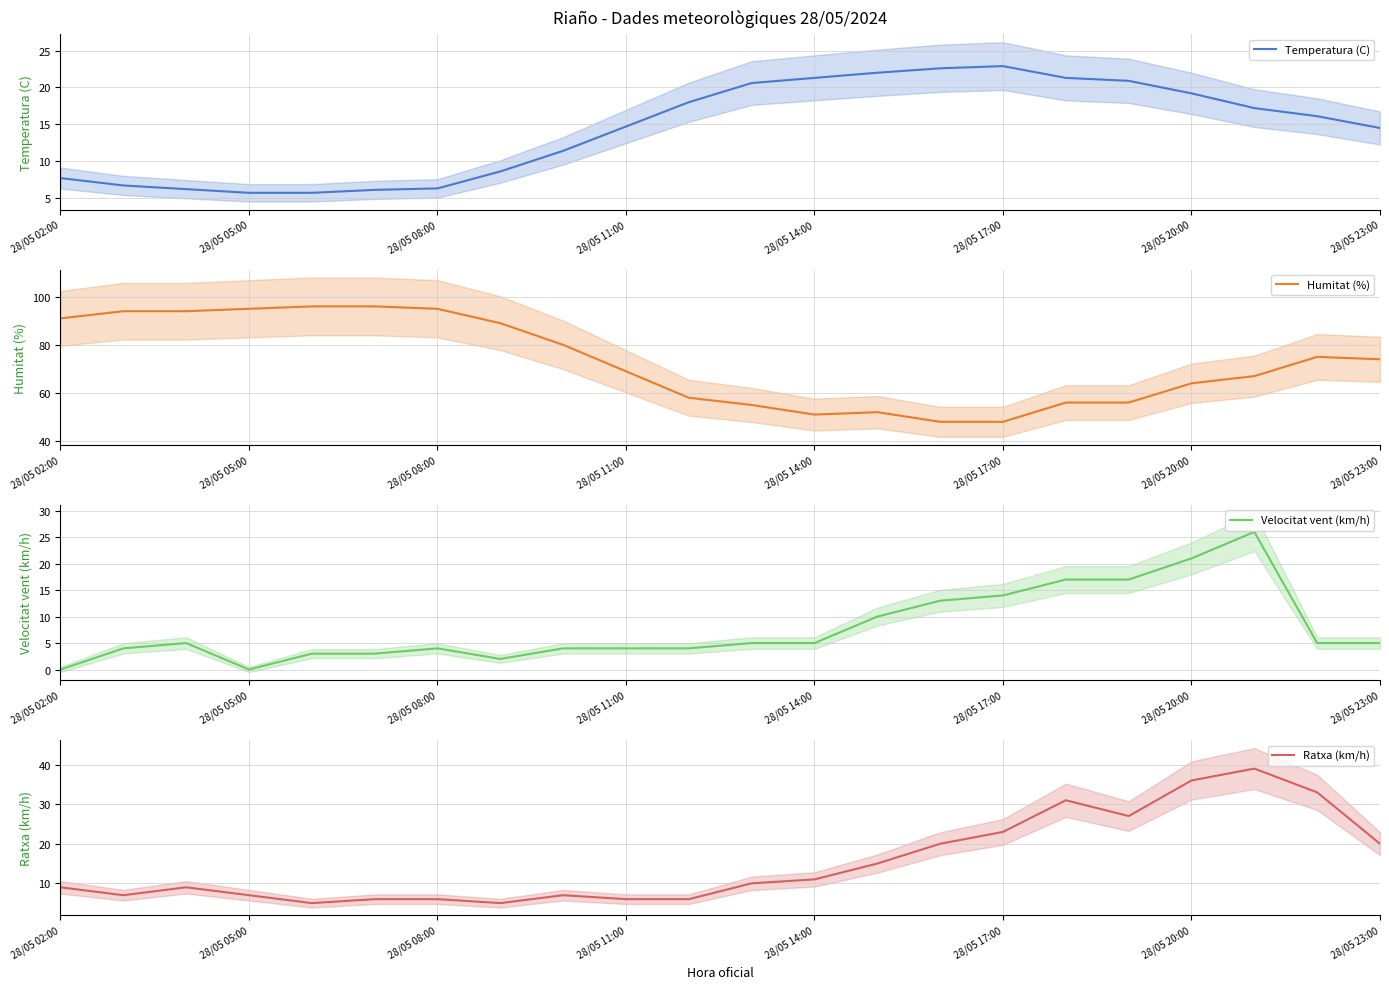

What value does the Temperatura (C) series have at 28/05 02:00?

7.7